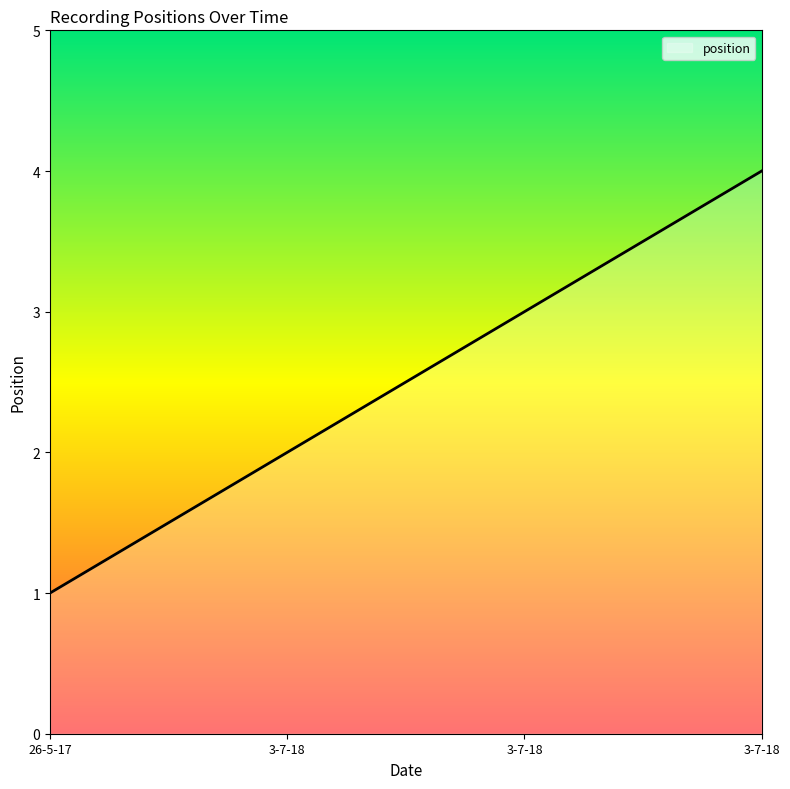

What is the change in value from 26-5-17 to 3-7-18?

+2